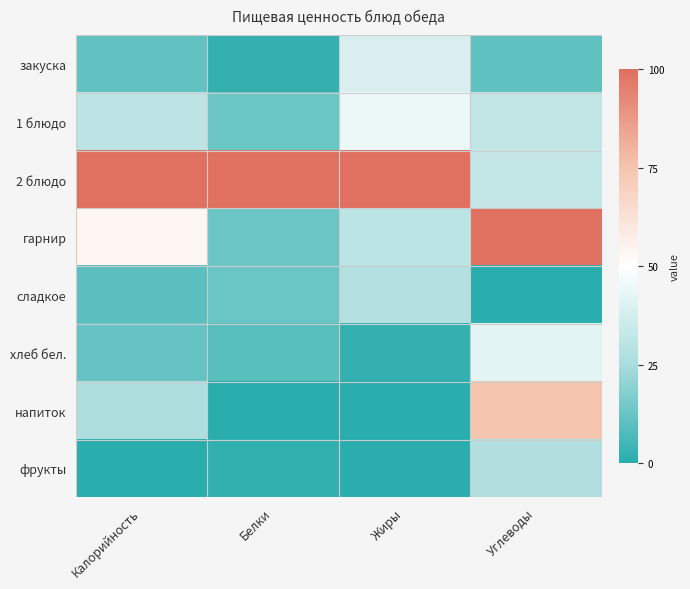

At which category is the sum across all series the highest?

Углеводы